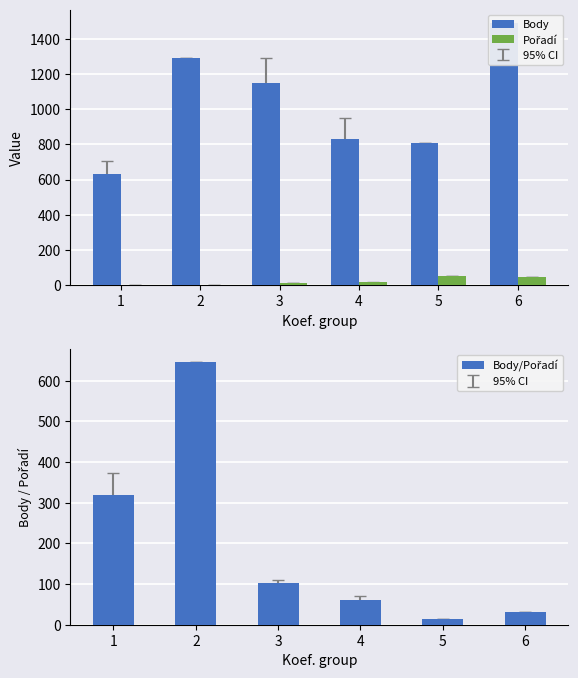

Is it true that Pořadí equals 1.0 at 2?

False